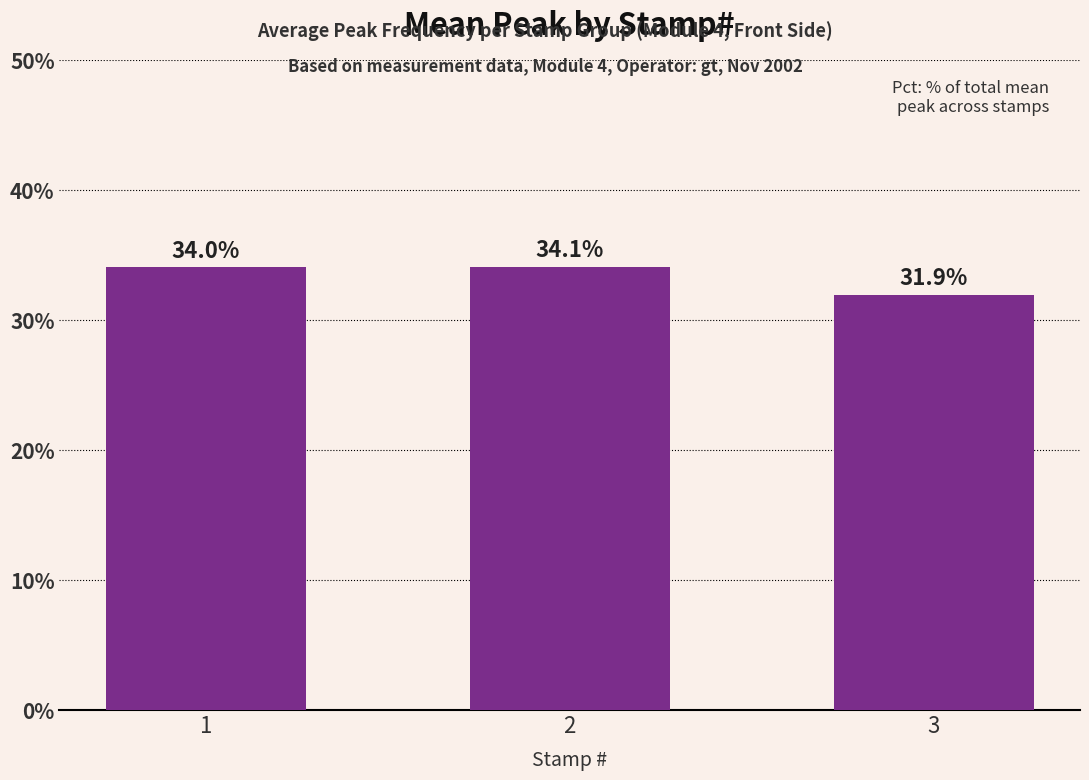

Rank the categories by value from lowest to highest.

3, 1, 2